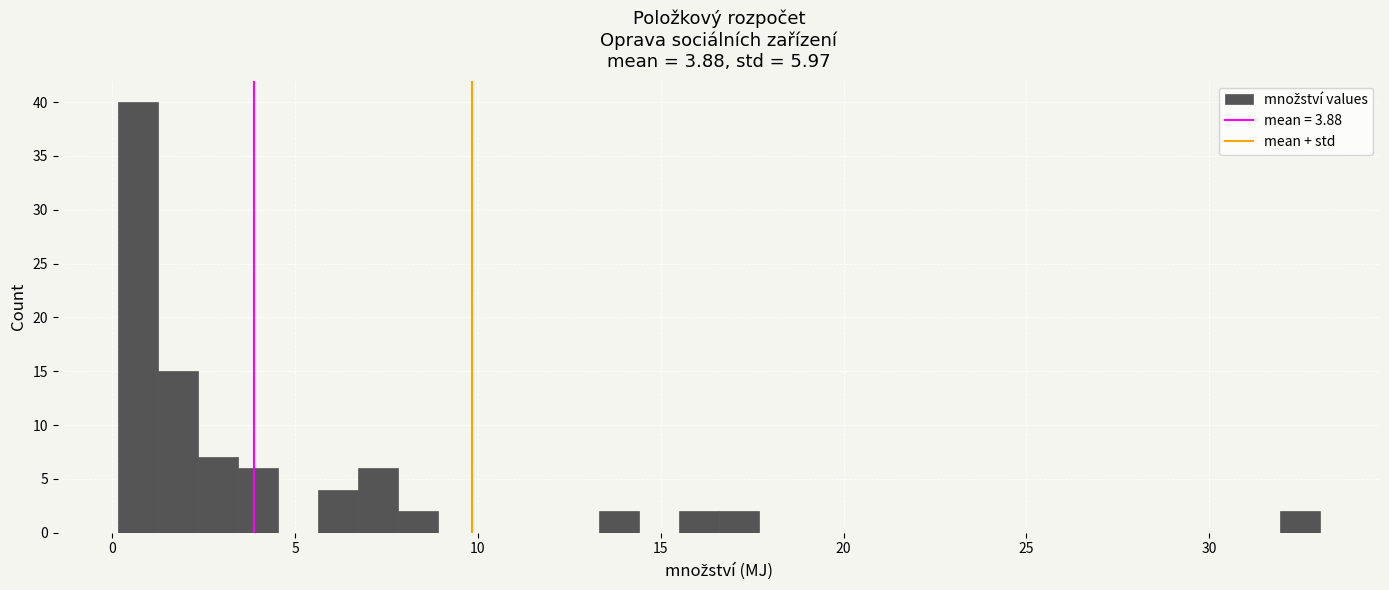

Around what value on the x-axis is the tallest bar? Give the approximate position of its centre, as read against the axis.

0.5